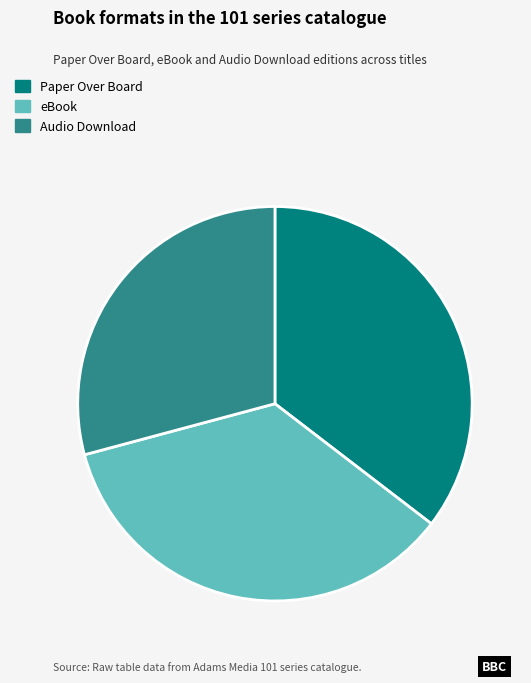

Which has a higher value, Audio Download or eBook?

eBook